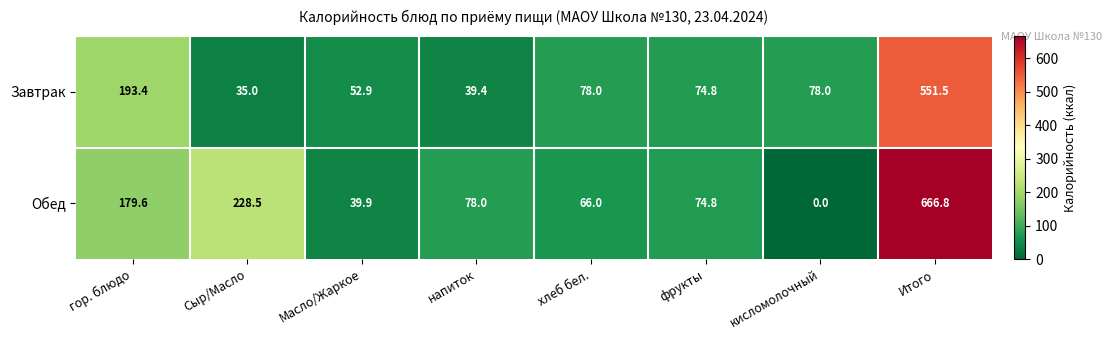

Reading left to right, extract all data points from this chart.

Завтрак: гор. блюдо=193.4	Сыр/Масло=35.0	Масло/Жаркое=52.9	напиток=39.4	хлеб бел.=78.0	фрукты=74.8	кисломолочный=78.0	Итого=551.5
Обед: гор. блюдо=179.6	Сыр/Масло=228.5	Масло/Жаркое=39.9	напиток=78.0	хлеб бел.=66.0	фрукты=74.8	кисломолочный=0.0	Итого=666.8